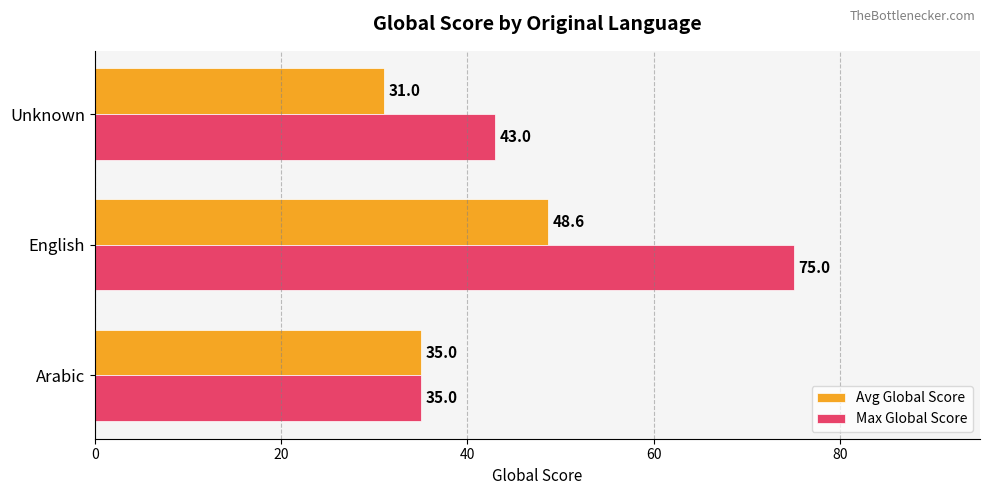

Rank the series by their average value, from lowest to highest.

Avg Global Score, Max Global Score